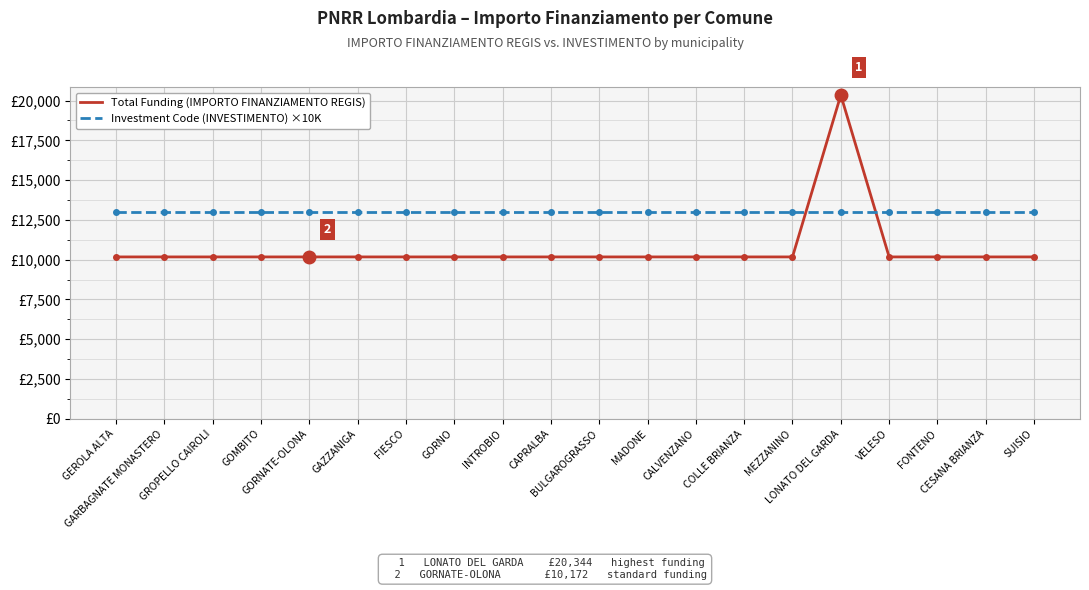

Which series has the widest spread of values?

Total Funding (IMPORTO FINANZIAMENTO REGIS)